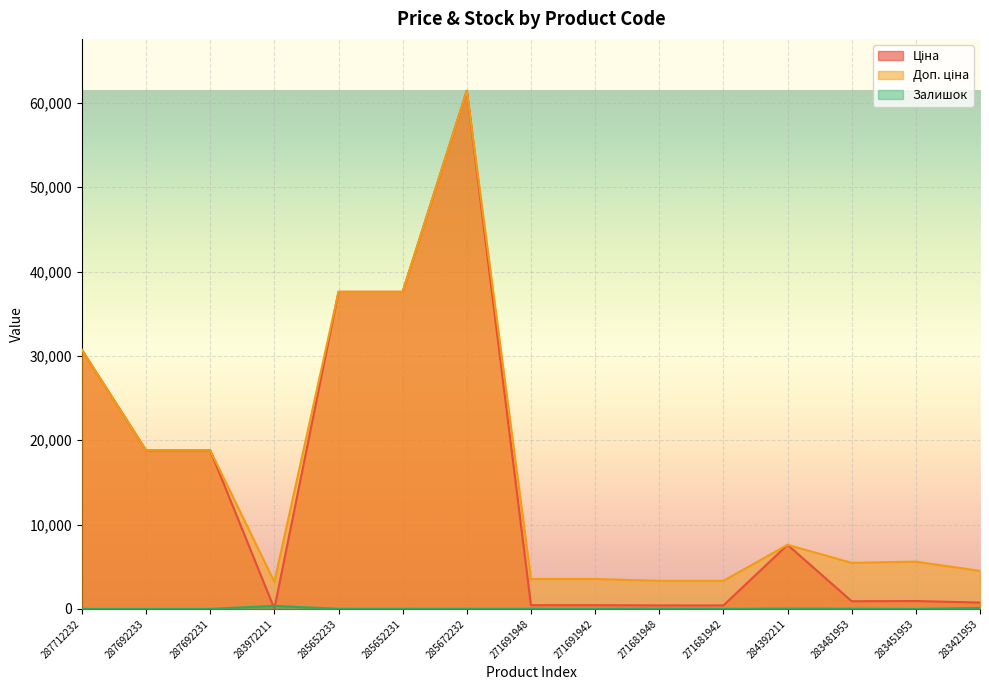

What is the label of the 7th point from the left?

285672232